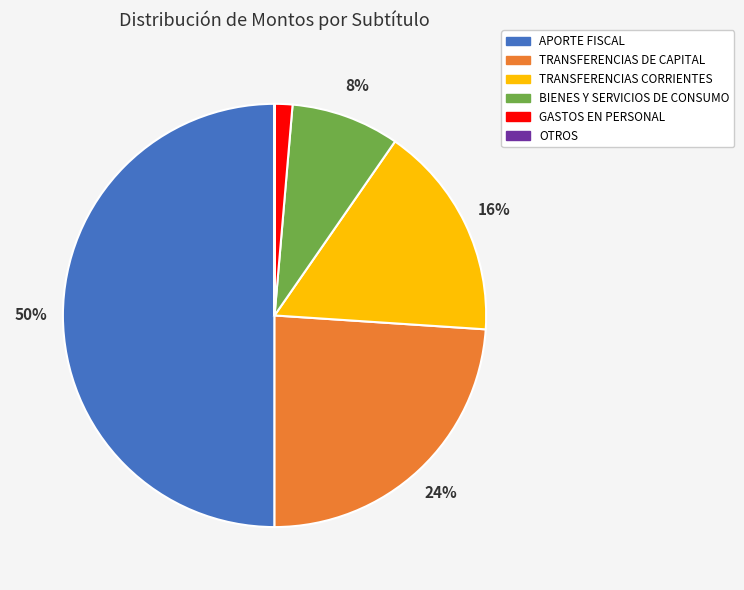

The TRANSFERENCIAS CORRIENTES slice represents 16% of the pie. True or false?

True